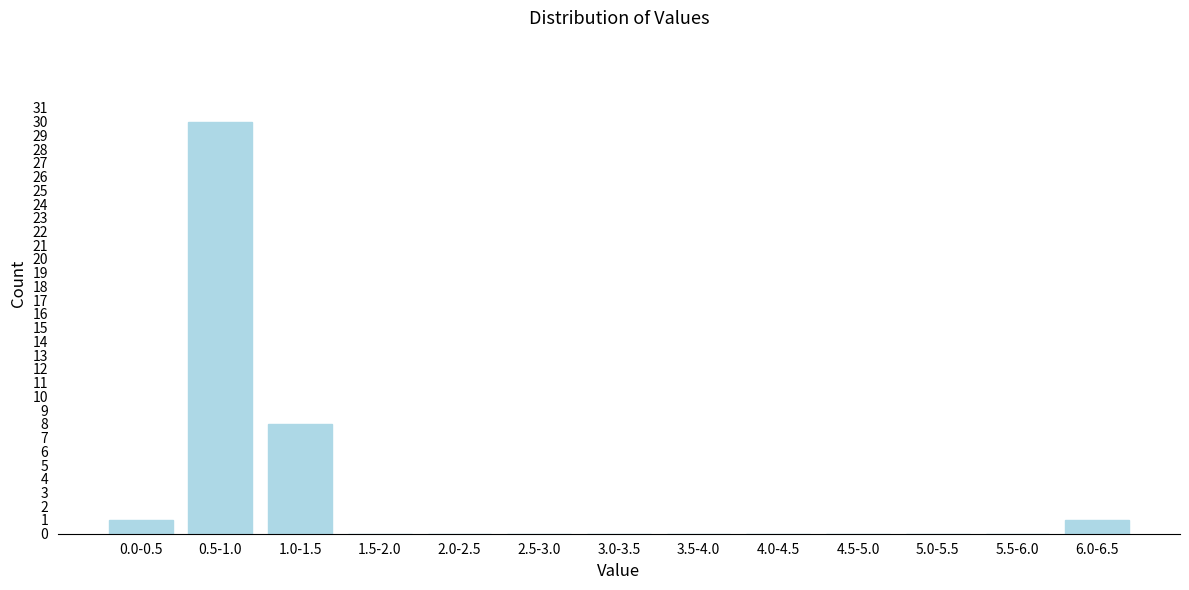

Reading left to right, what are all the values shown in this chart?

0.0-0.5=1	0.5-1.0=30	1.0-1.5=8	1.5-2.0=0	2.0-2.5=0	2.5-3.0=0	3.0-3.5=0	3.5-4.0=0	4.0-4.5=0	4.5-5.0=0	5.0-5.5=0	5.5-6.0=0	6.0-6.5=1